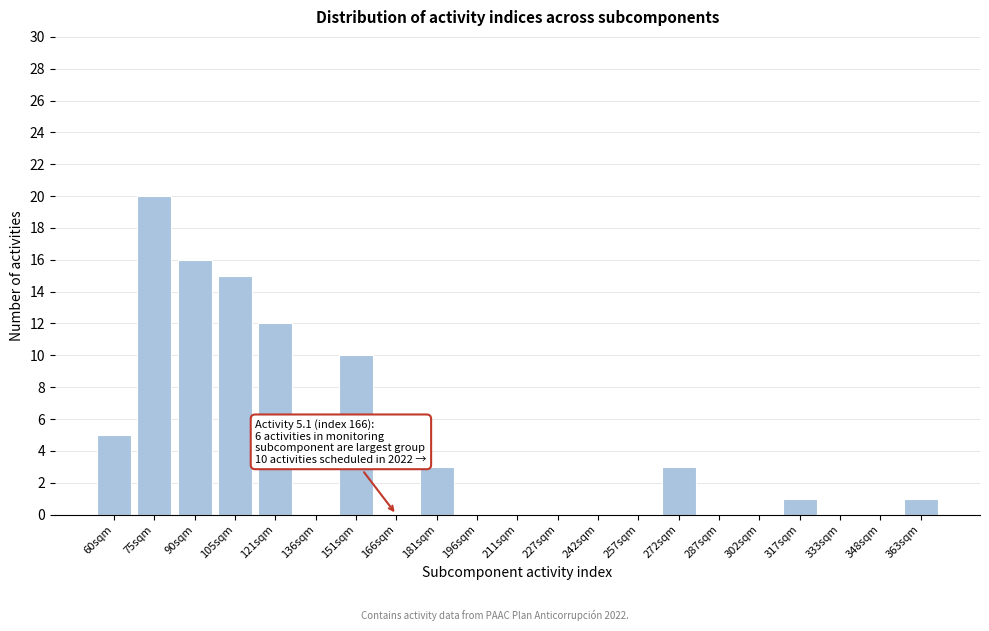

Reading left to right, transcribe all the data shown in this chart.

60sqm=5	75sqm=20	90sqm=16	105sqm=15	121sqm=12	136sqm=0	151sqm=10	166sqm=0	181sqm=3	196sqm=0	211sqm=0	227sqm=0	242sqm=0	257sqm=0	272sqm=3	287sqm=0	302sqm=0	317sqm=1	333sqm=0	348sqm=0	363sqm=1